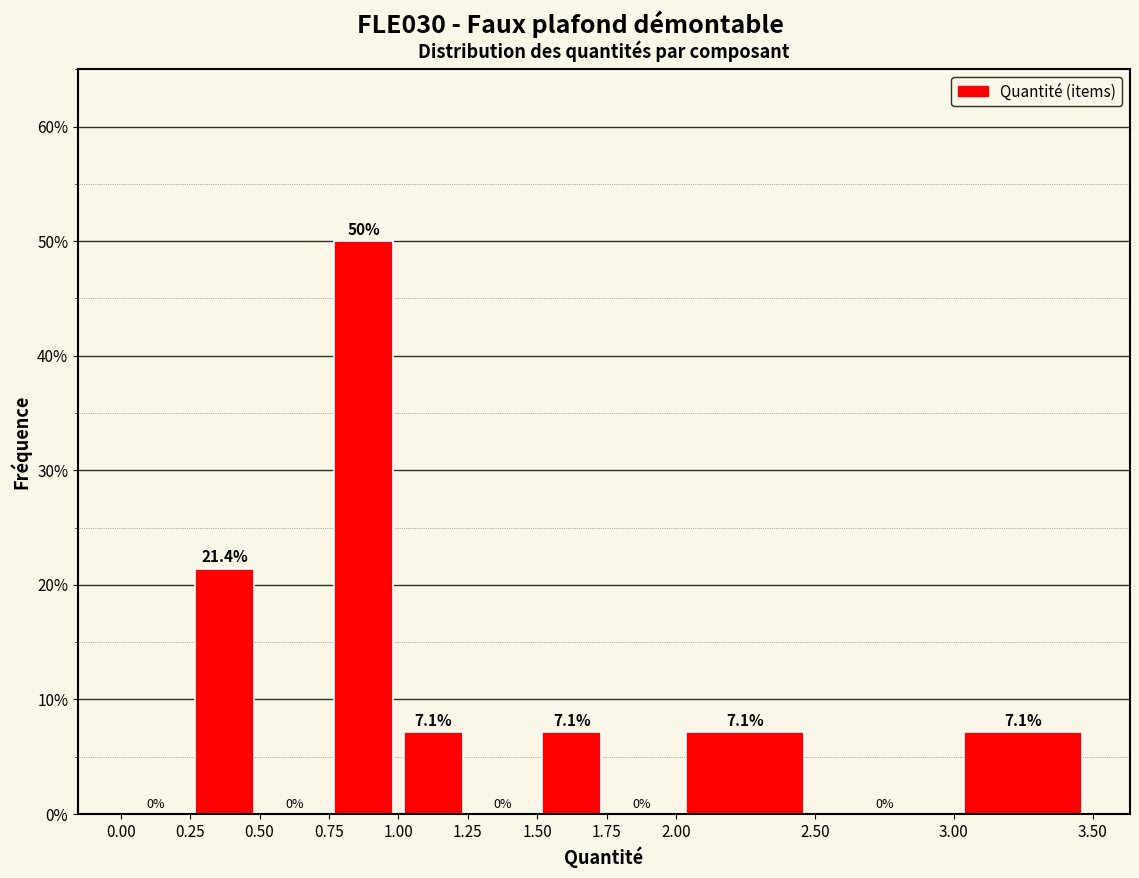

What is the height of the bar covering 0.75 to 1.00 on the x-axis?

50.0